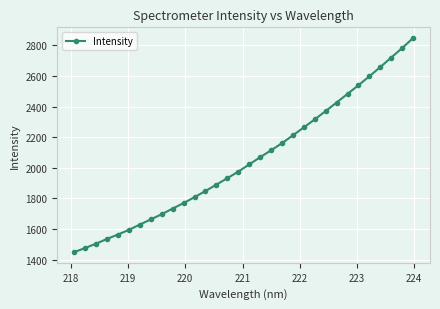

What is the smallest value displayed?

1448.9